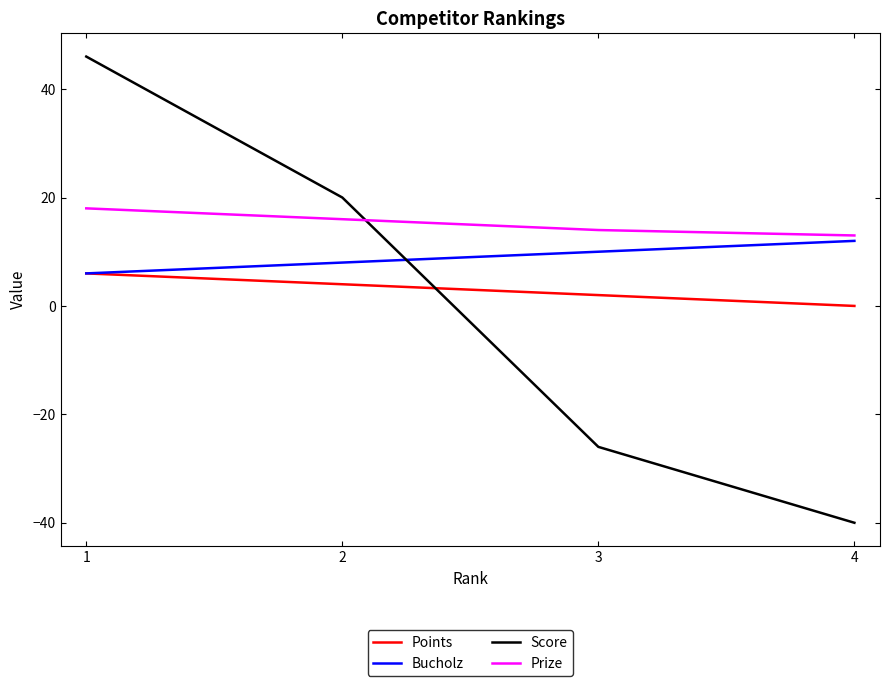

Which category has the highest value in the Points series?

1